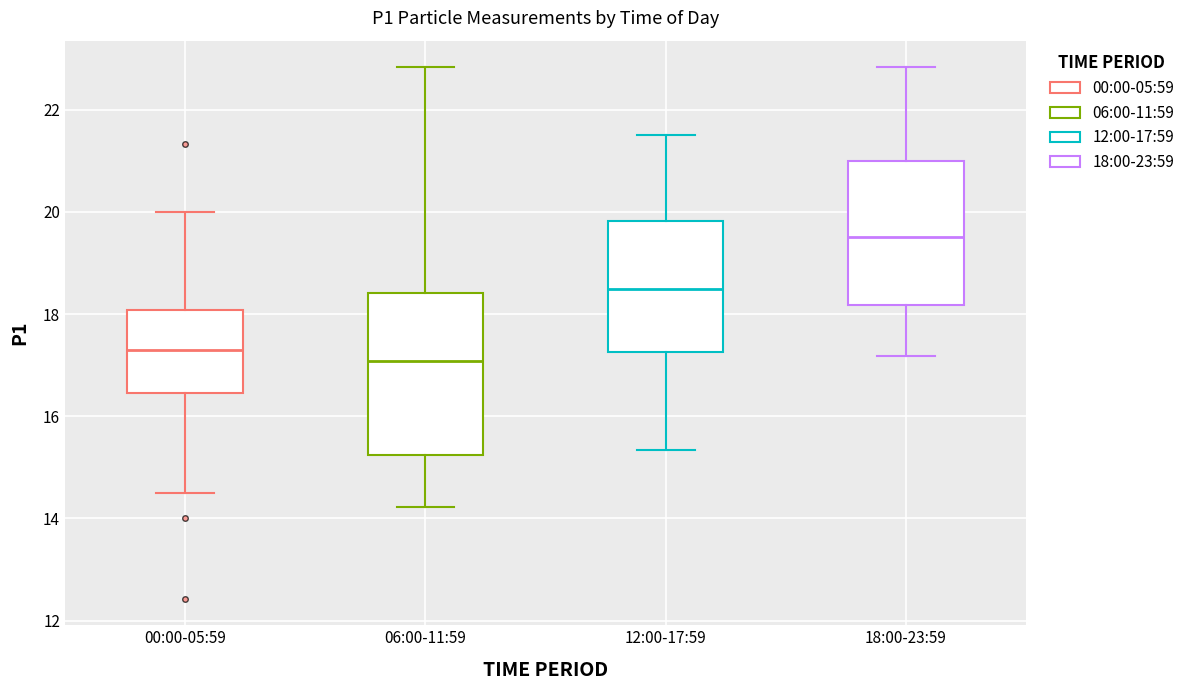

Comparing the boxes themselves (not the whiskers), which one is the tallest?

06:00-11:59